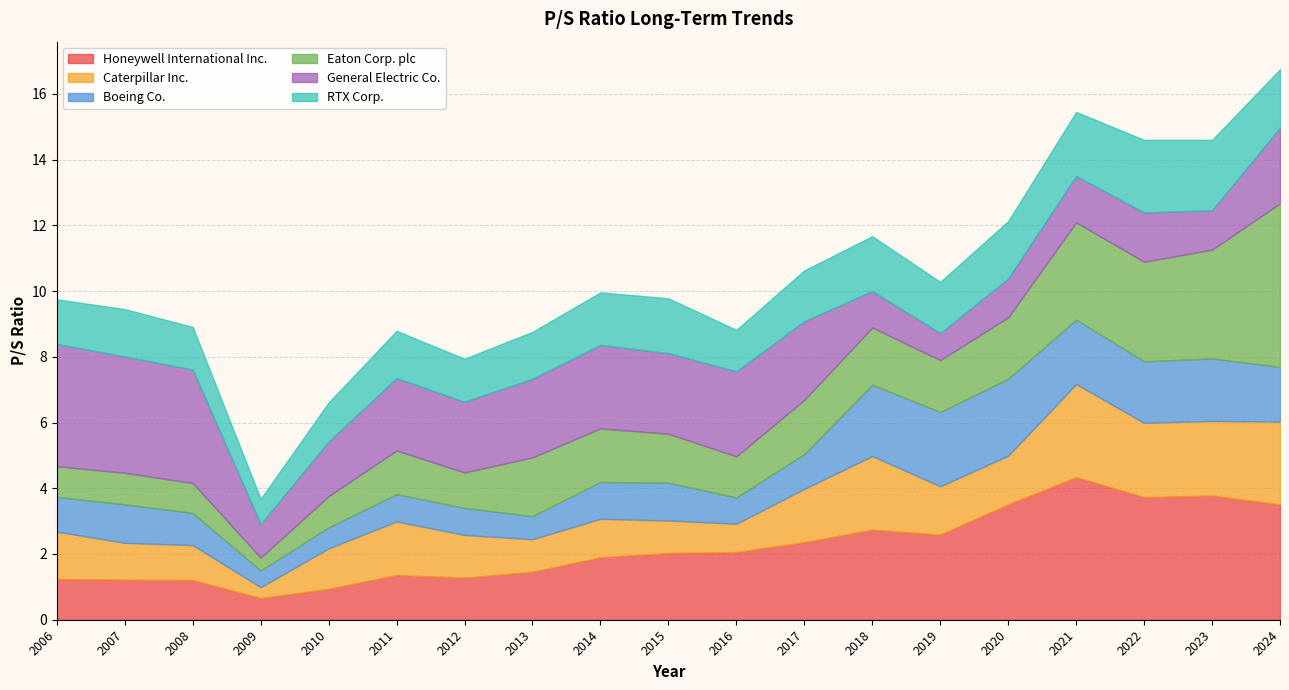

In Boeing Co., how many points are lower than both neighbors (excluding endpoints)?

4